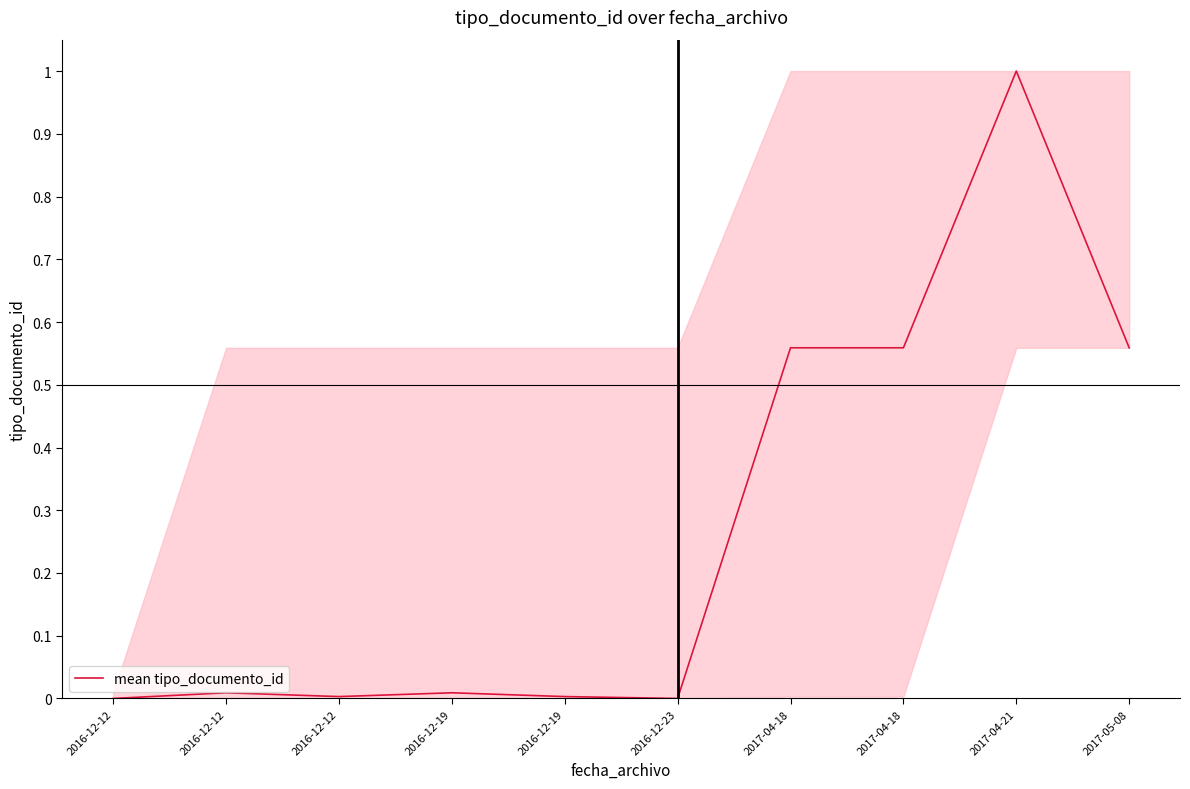

The chart shows a value of 0.9 at 2017-05-08. True or false?

False